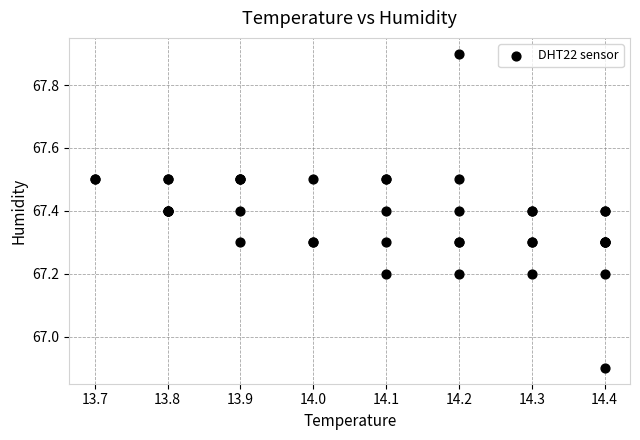

What Y value in the scatter plot is closest to 67?

66.9